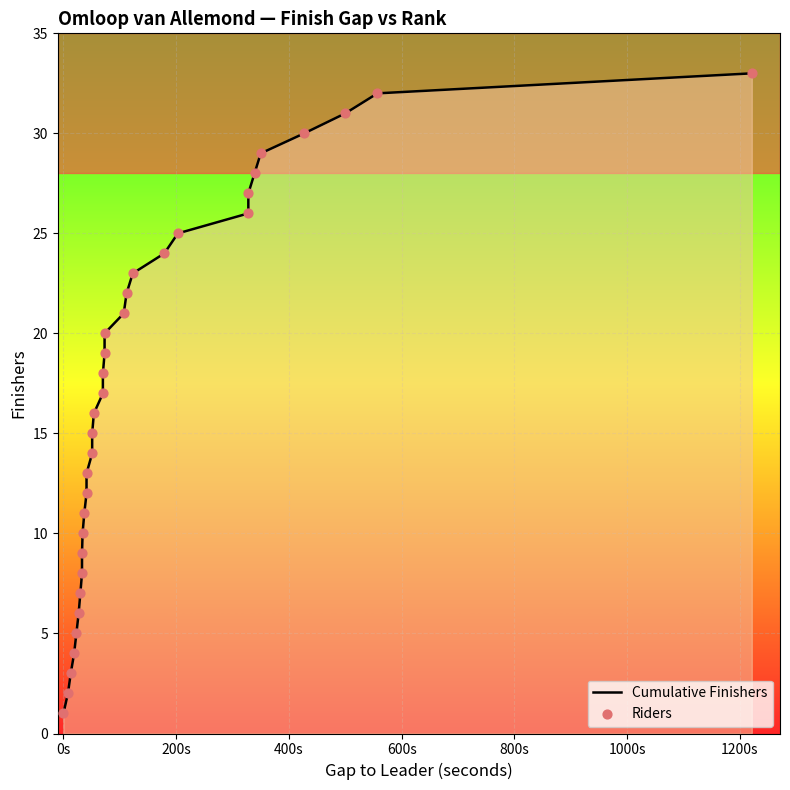

Which series has the widest spread of Y values?

Cumulative Finishers